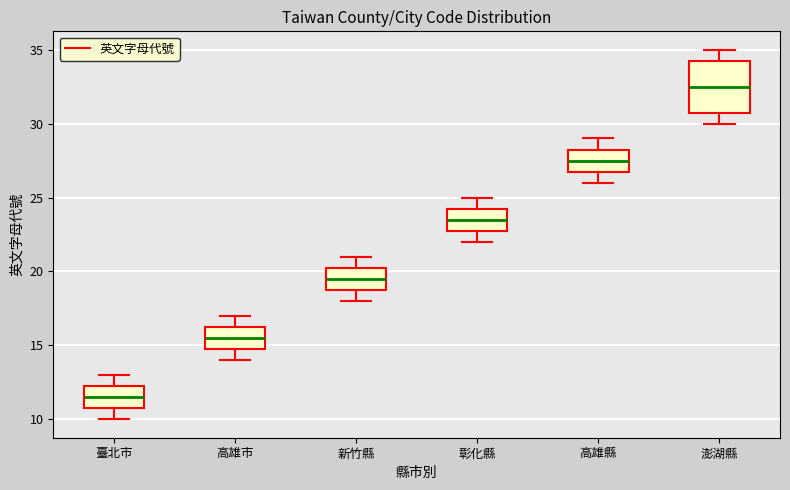

Where does the median line of the box for 高雄市 sit on the y-axis? The values are not printed on the chart, so give them approximately, as read against the axis.

15.5